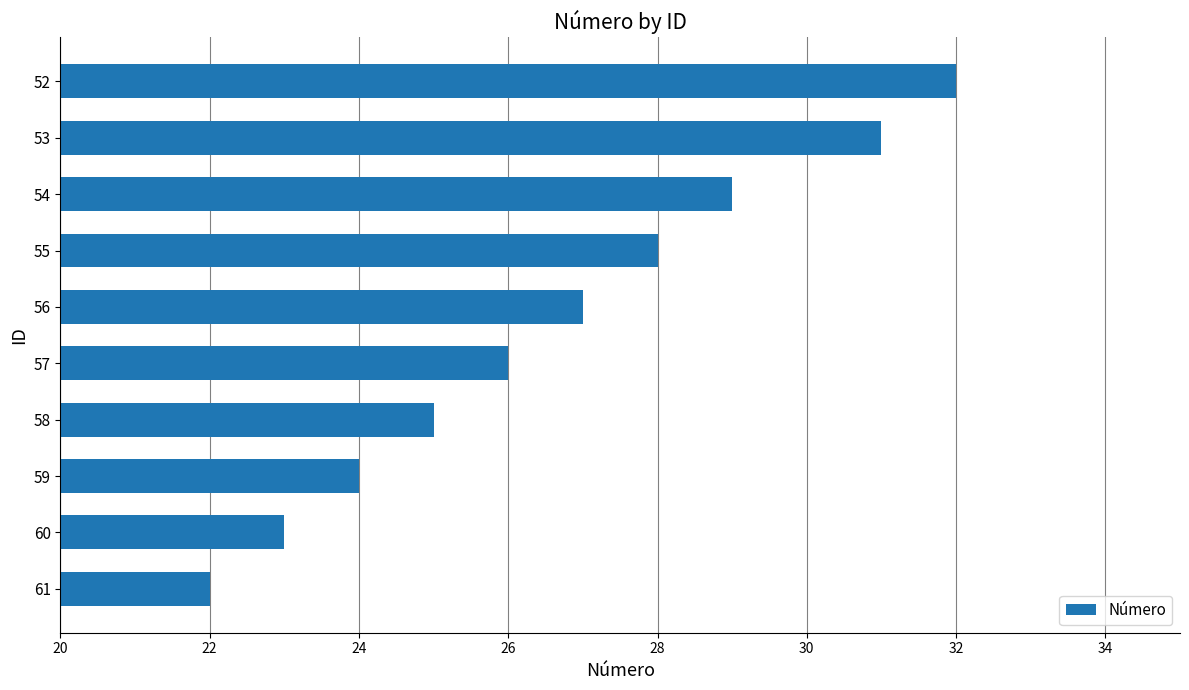

Which category has the lowest value across all series?

61